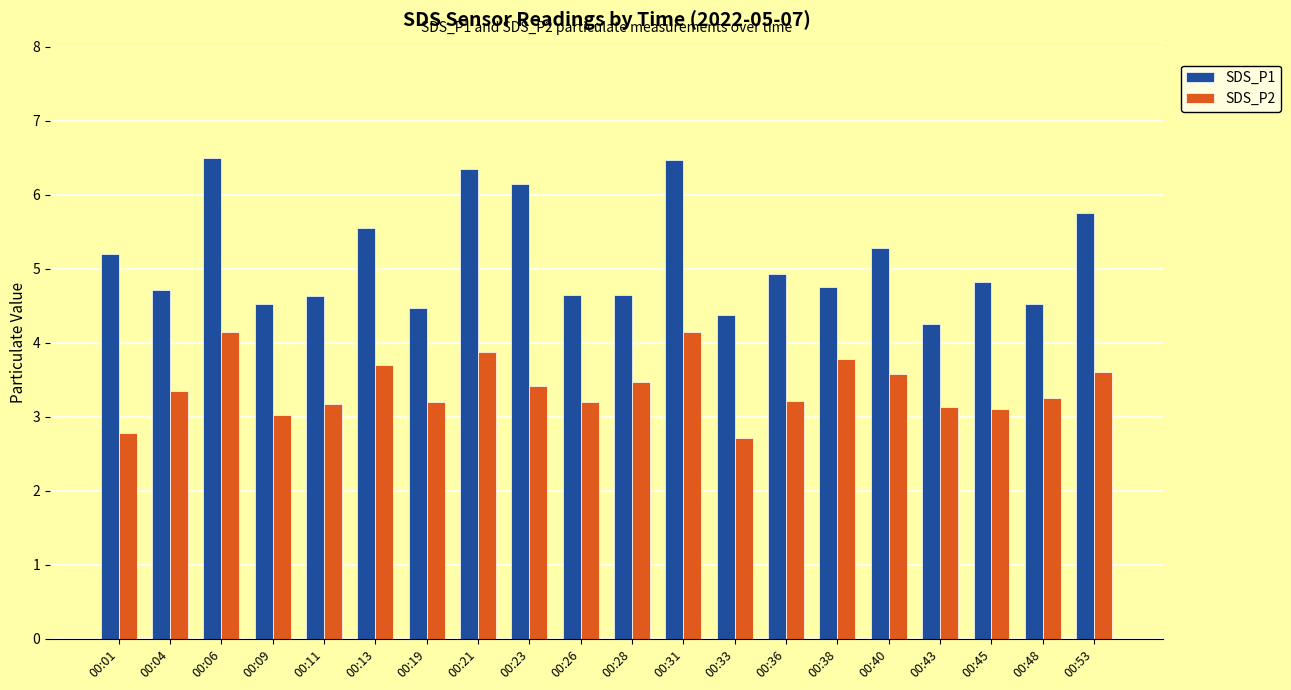

What is the lowest value of the SDS_P2 series?

2.7